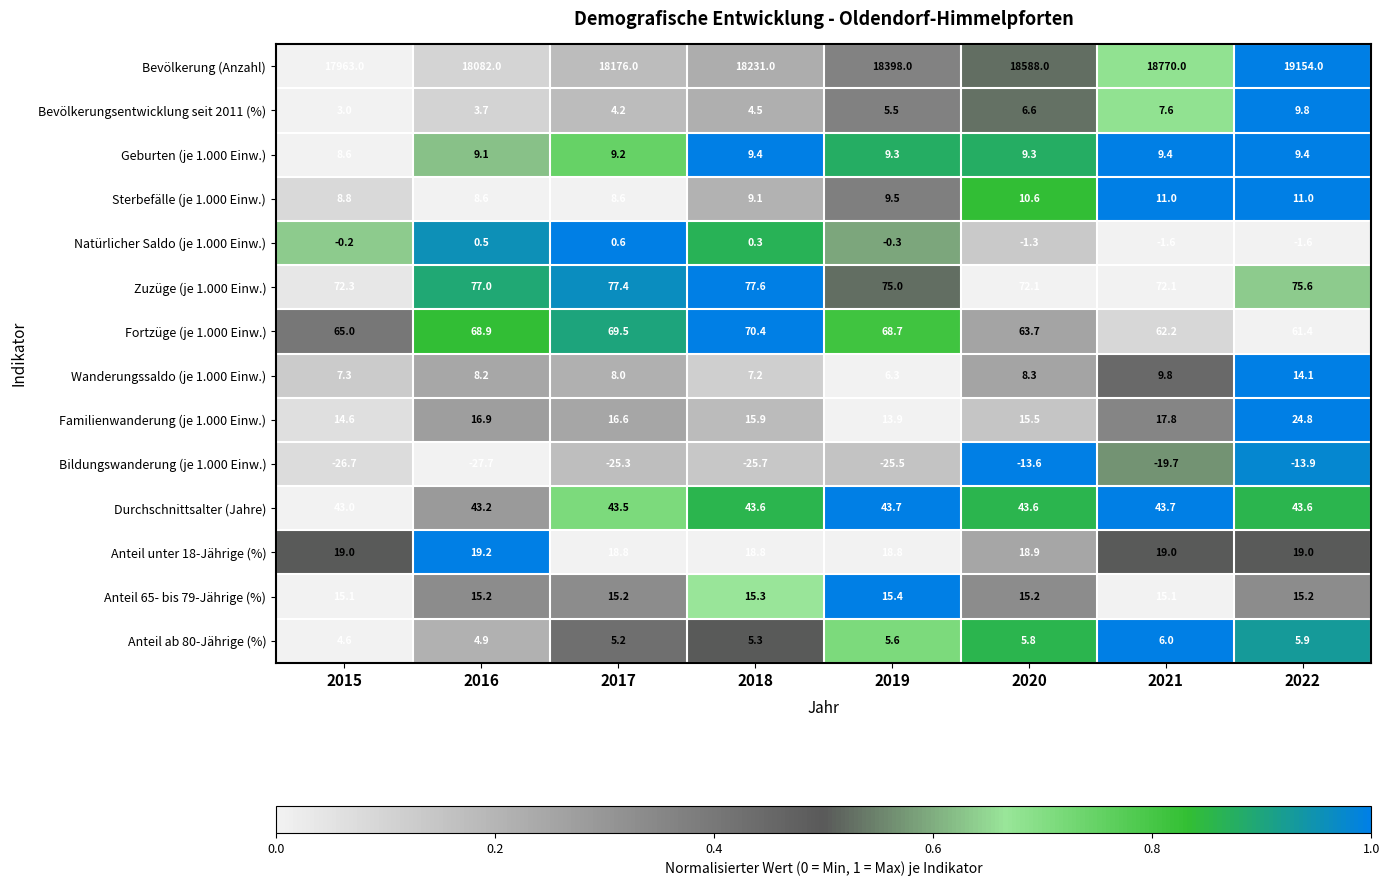

Between 2017 and 2020, which series saw the biggest shift?

Bevölkerung (Anzahl)